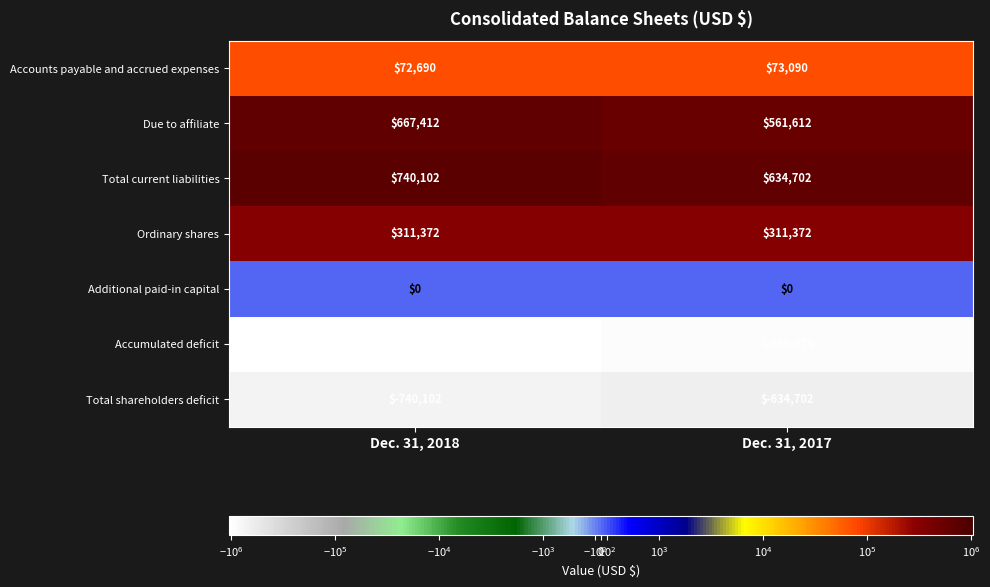

How many data points does each series have?

2